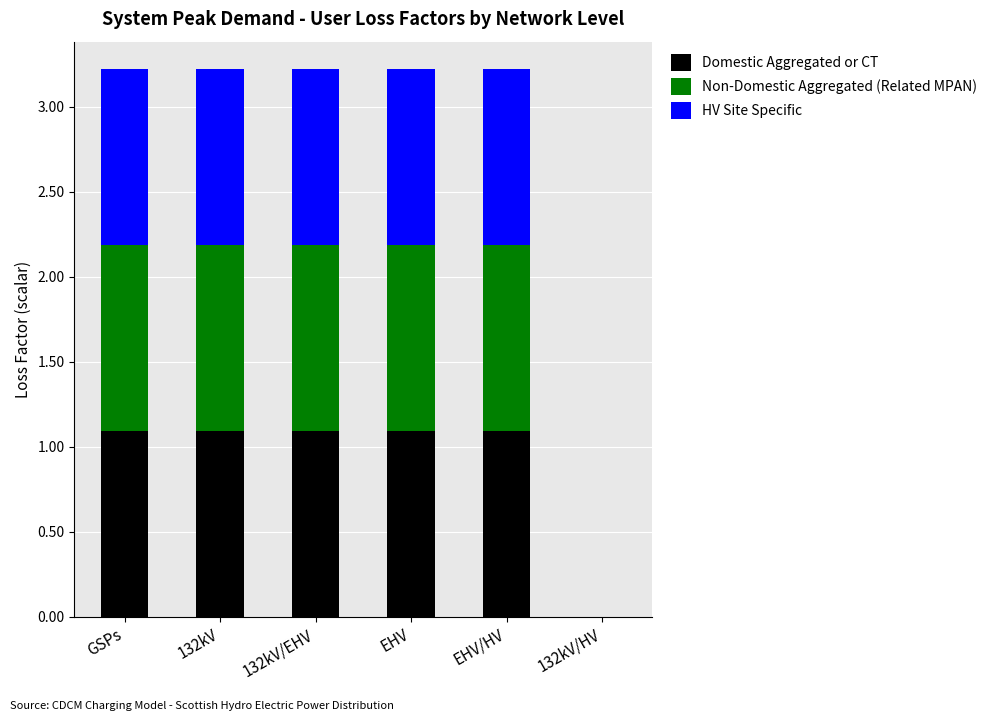

Does the chart contain stacked bars?

Yes